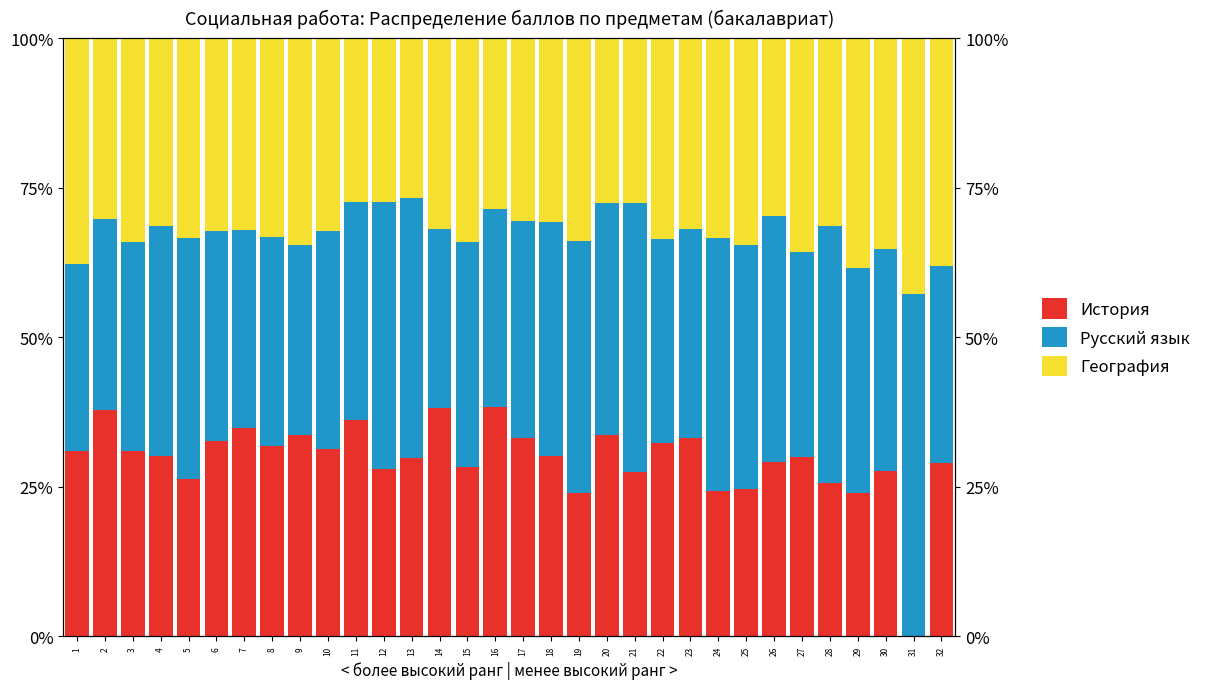

How many data points in История are less than 30?

15